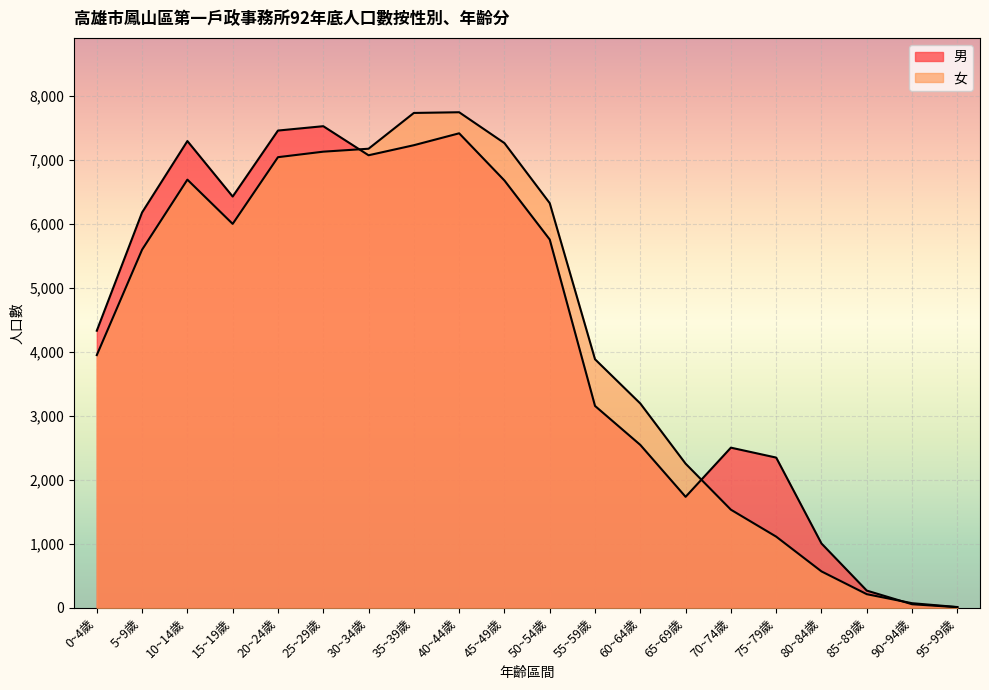

The value of 男 at 95~99歲 is 16. True or false?

False